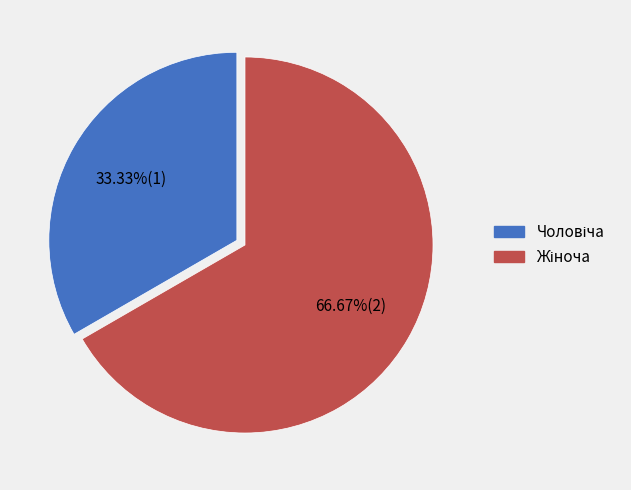

Is there any slice that represents more than half of the pie?

Yes